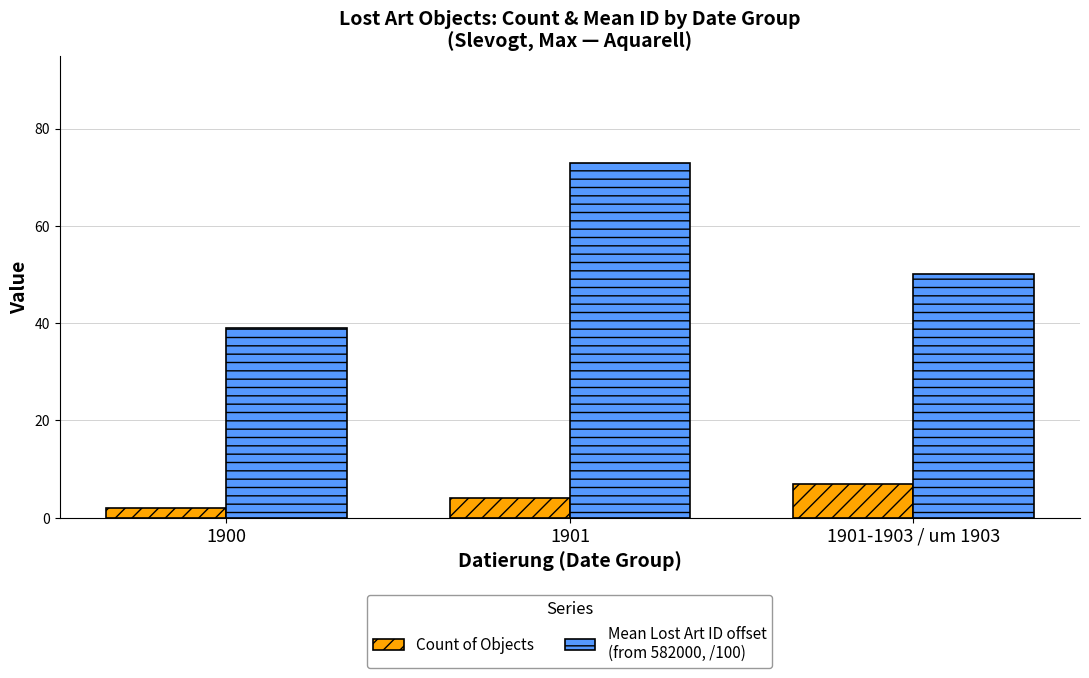

Are the bars horizontal?

No